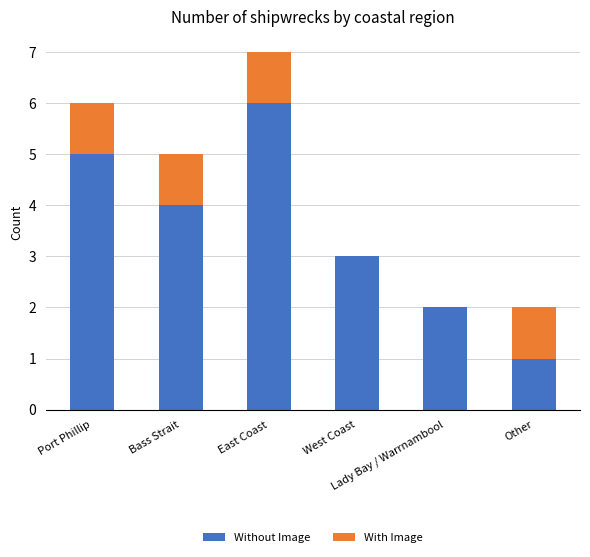

What is the sum of all Without Image values?

21